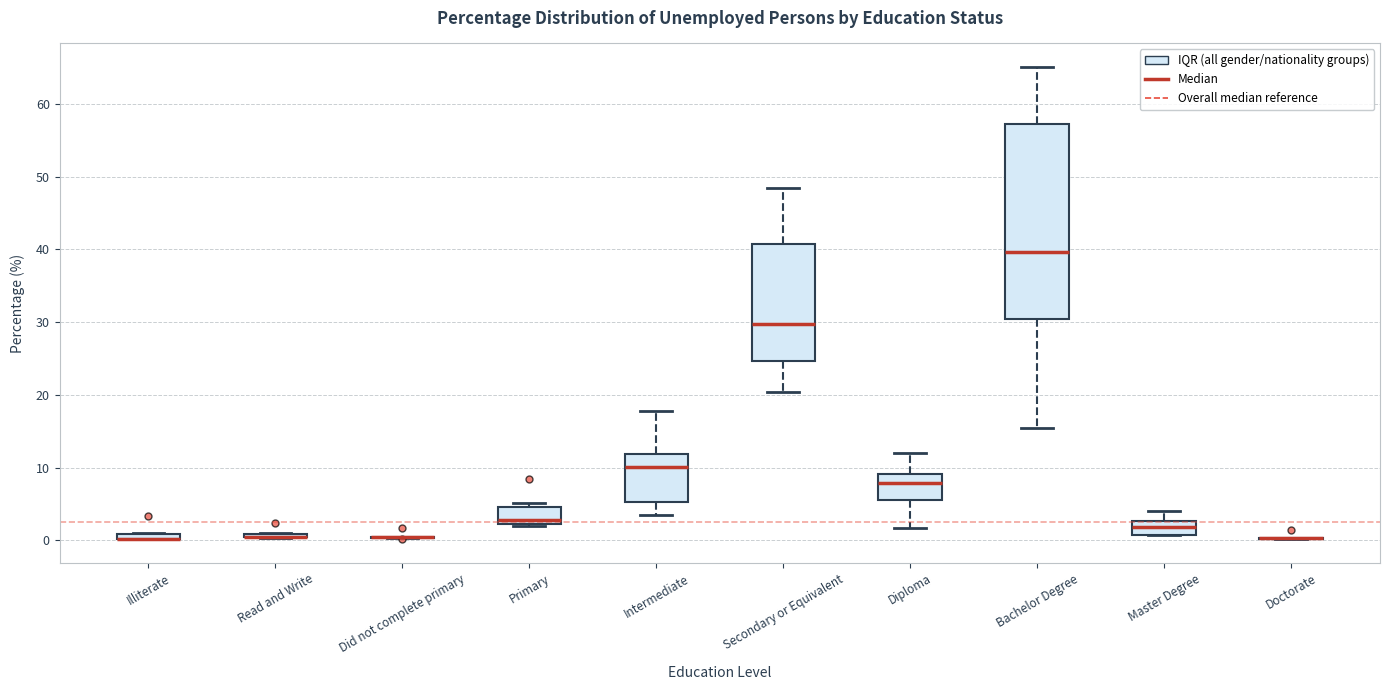

Comparing the boxes themselves (not the whiskers), which one is the tallest?

Bachelor Degree